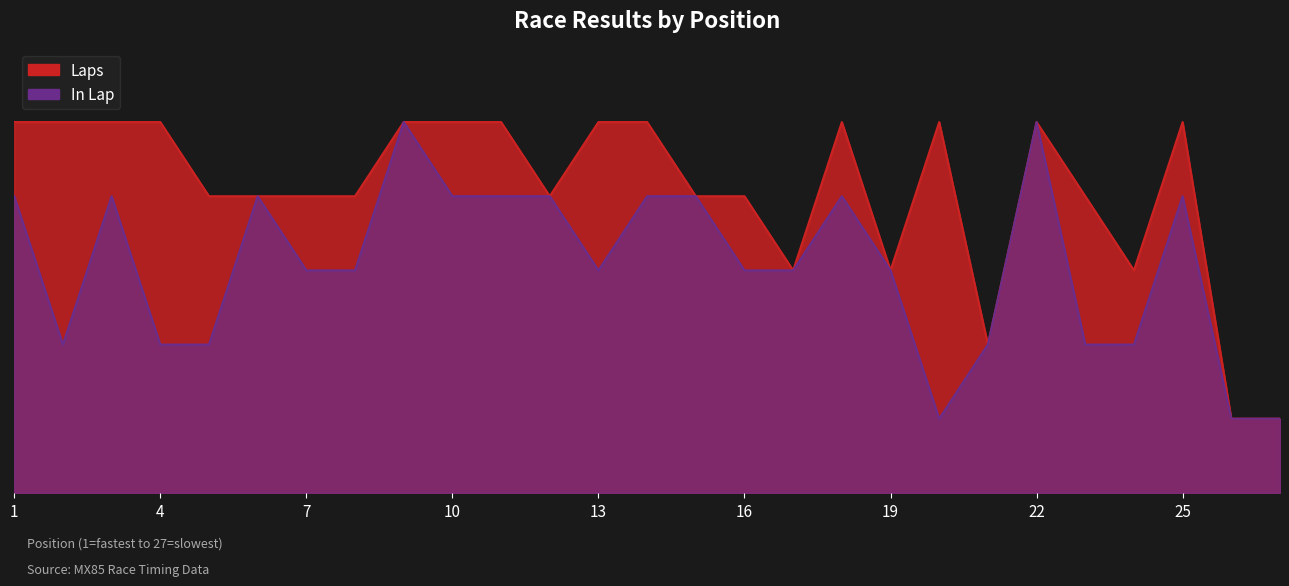

What is the spread (max minus min) of values at 3?

1